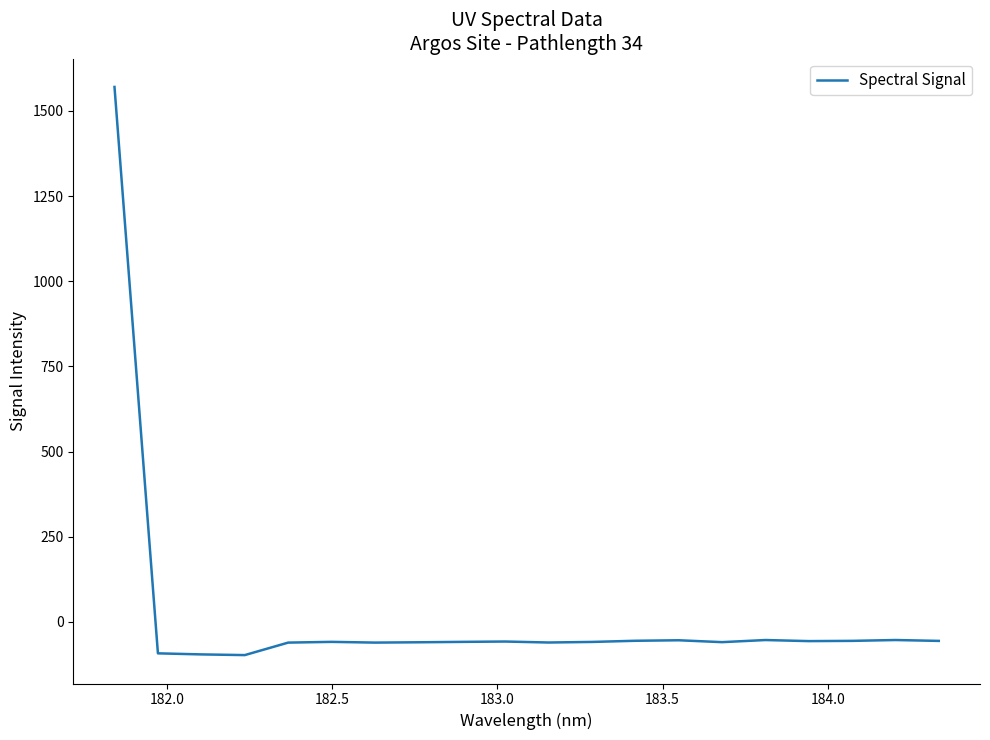

What is the greatest value displayed?

1570.1